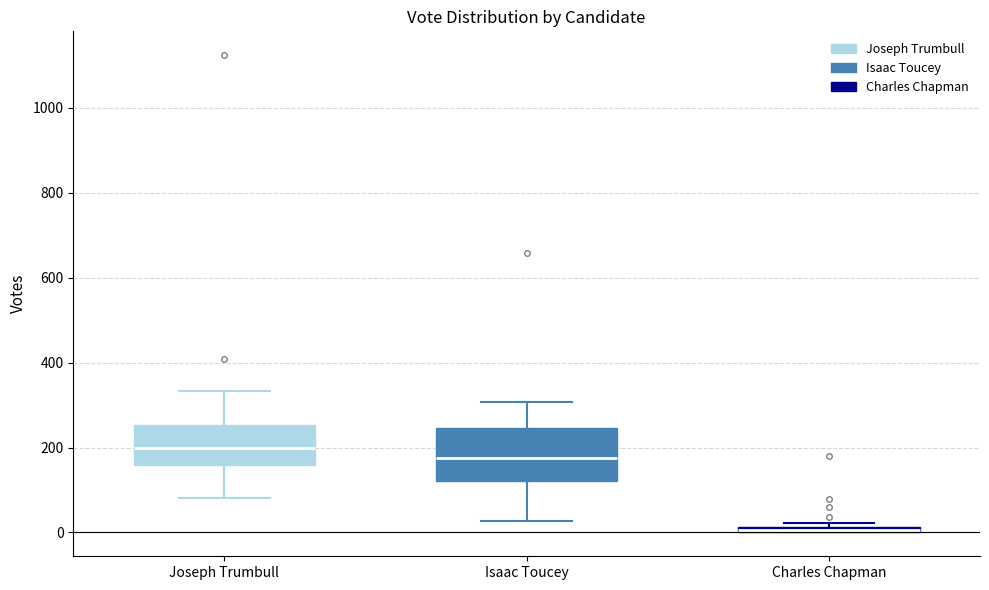

Comparing the boxes themselves (not the whiskers), which one is the tallest?

Isaac Toucey